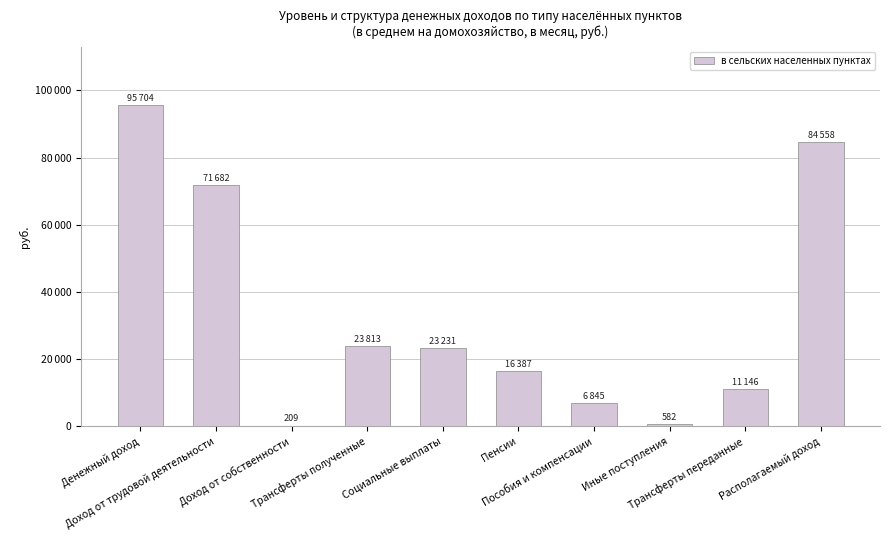

What is the label of the 2nd bar from the right?

Трансферты переданные